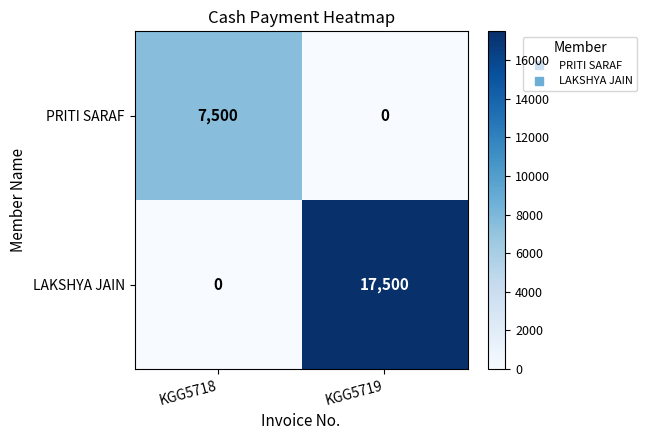

At KGG5719, list the series in order from smallest to largest.

PRITI SARAF, LAKSHYA JAIN